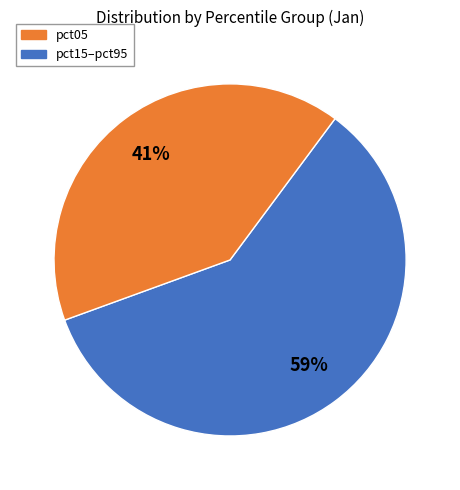

Is there any slice that represents more than half of the pie?

Yes